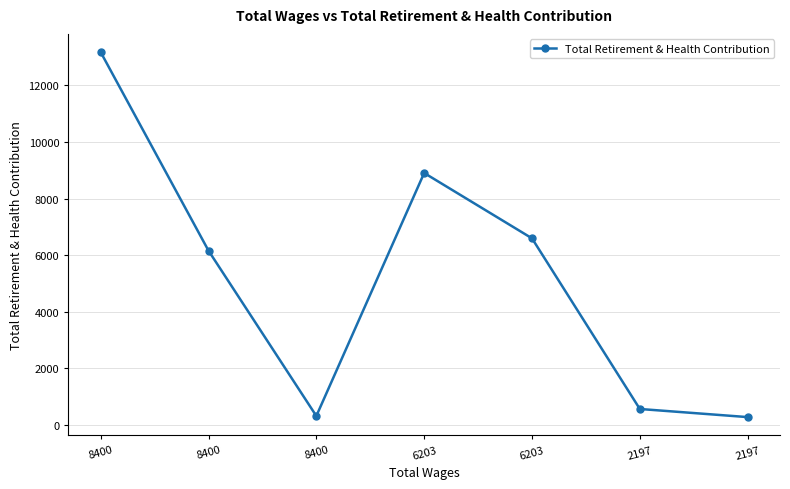

Which category has the highest value across all series?

8400